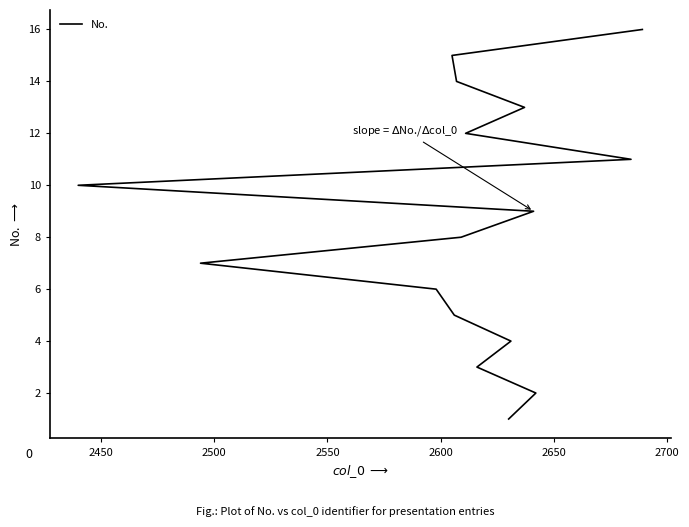

What is the difference between the maximum and minimum values?

15